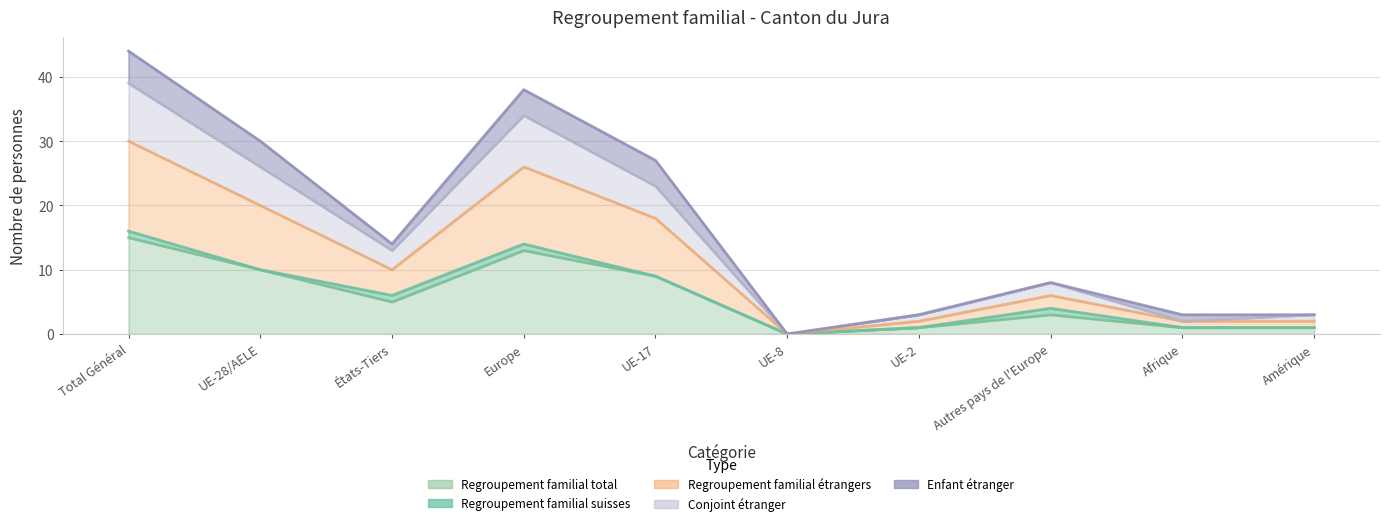

Between Autres pays de l'Europe and UE-17, which is larger?

UE-17